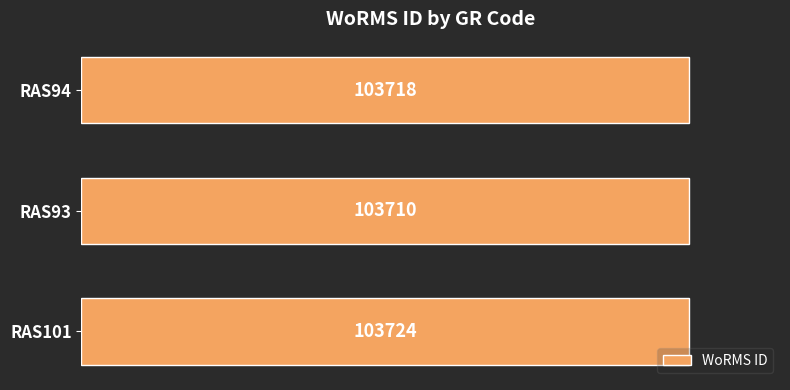

Count the values in the range 103710 to 103724.

3